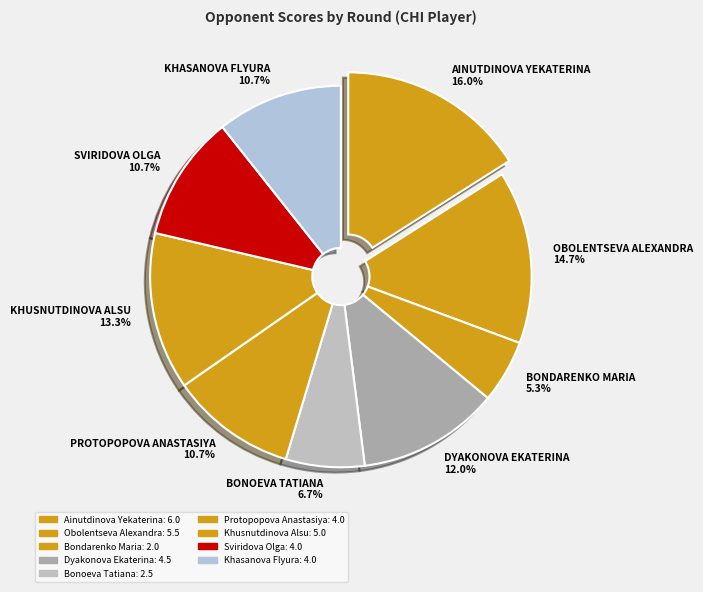

How many segments does this pie chart have?

9